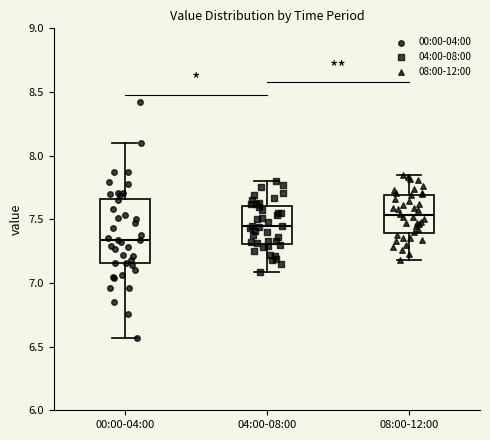

Which box has the highest median line?

08:00-12:00